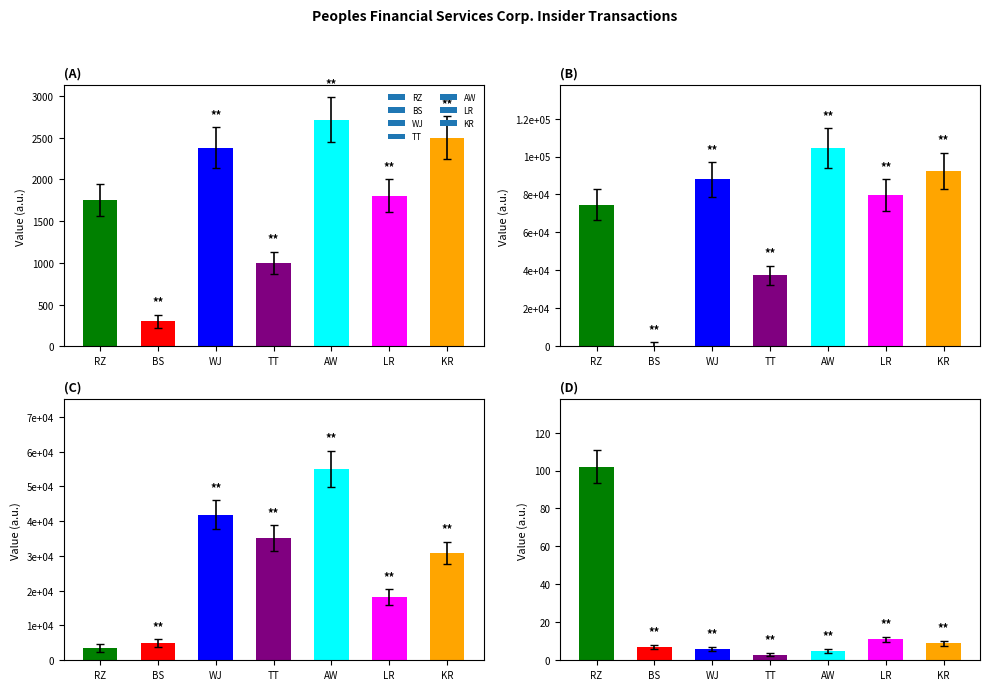

Does the chart contain stacked bars?

No